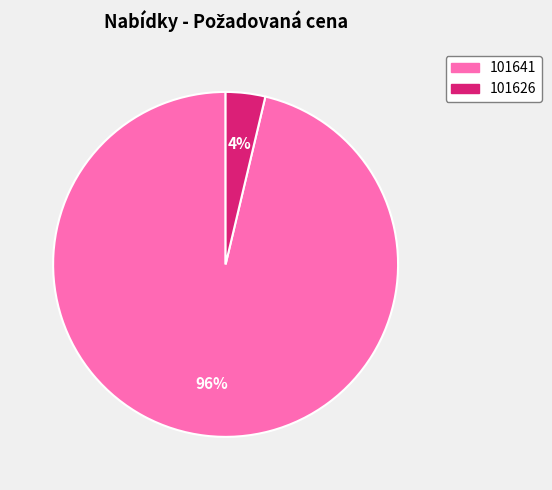

Between 101641 and 101626, which is larger?

101641